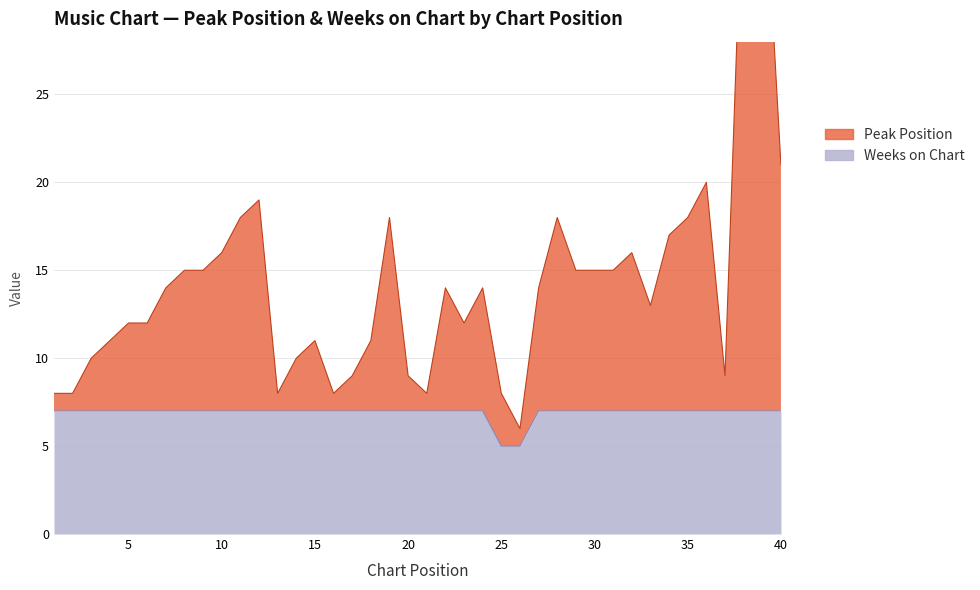

Which series changed the most between 7 and 13?

Peak Position